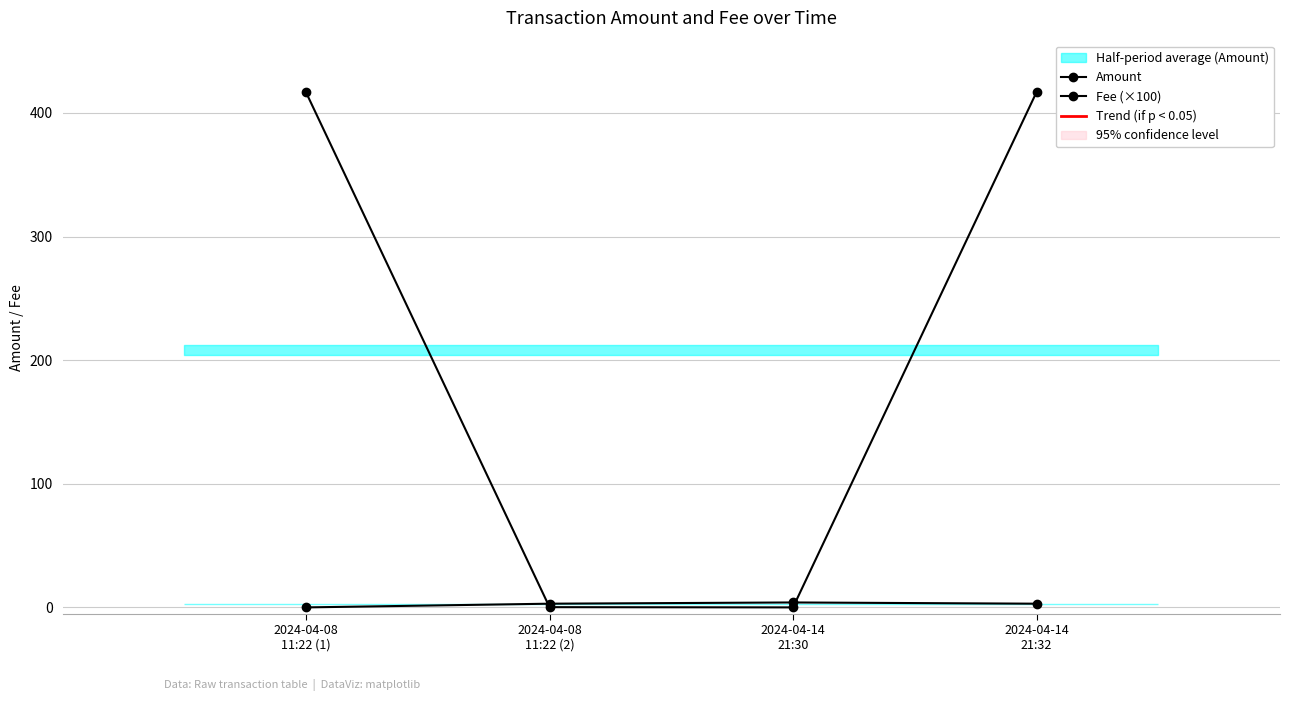

Which label corresponds to the smallest value in the chart?

2024-04-14
21:30